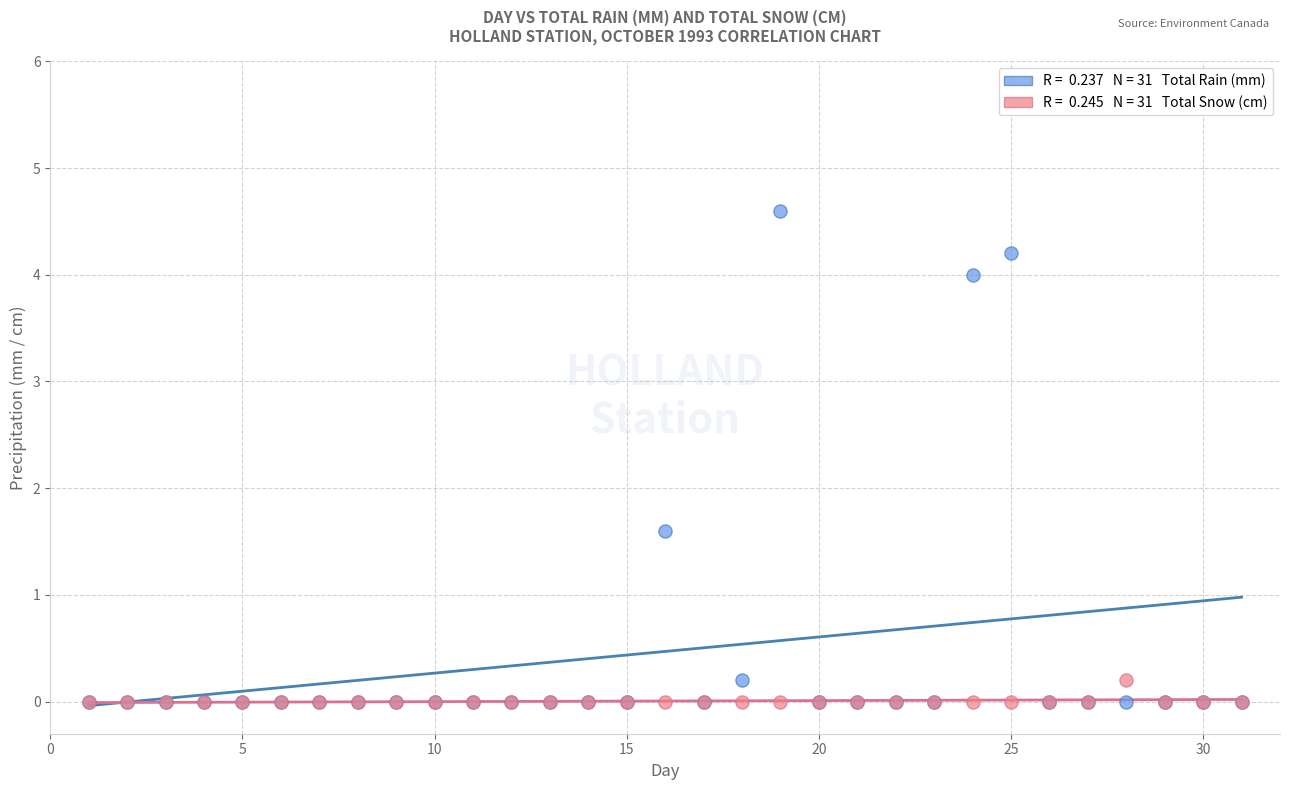

Across all series, what Y value is closest to 2?

1.6